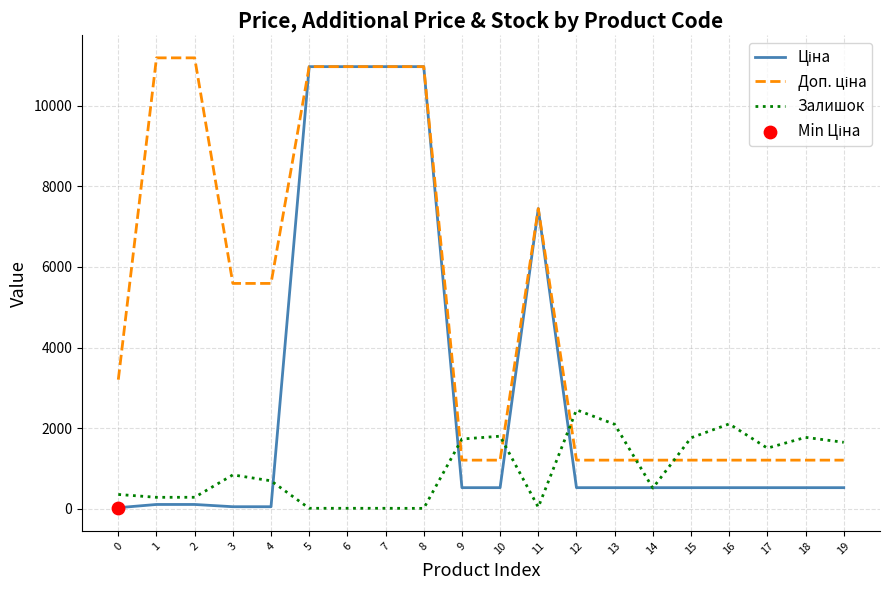

At how many categories does at least one series exceed 6483?

7